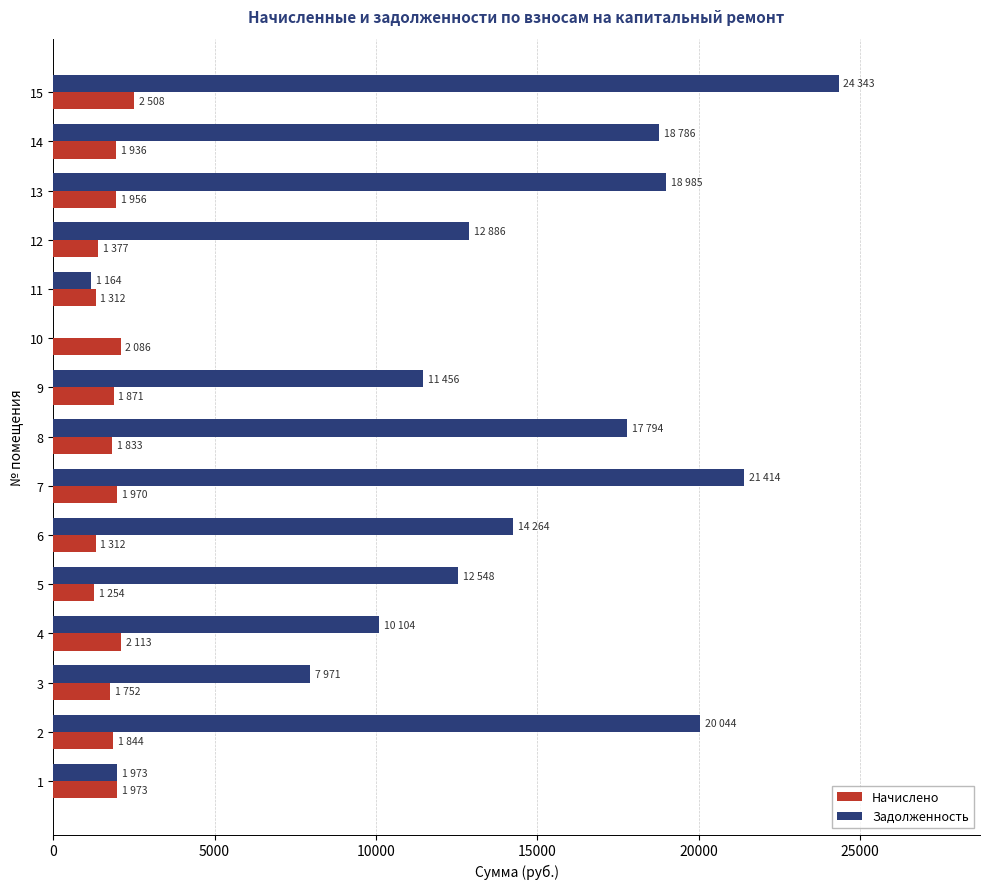

What is the maximum value shown in the chart?

24343.5